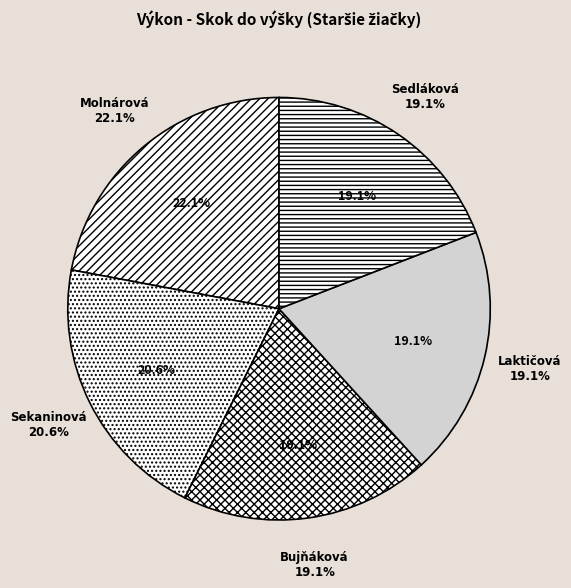

Is it true that Laktičová Dominika is 19% of the pie?

True